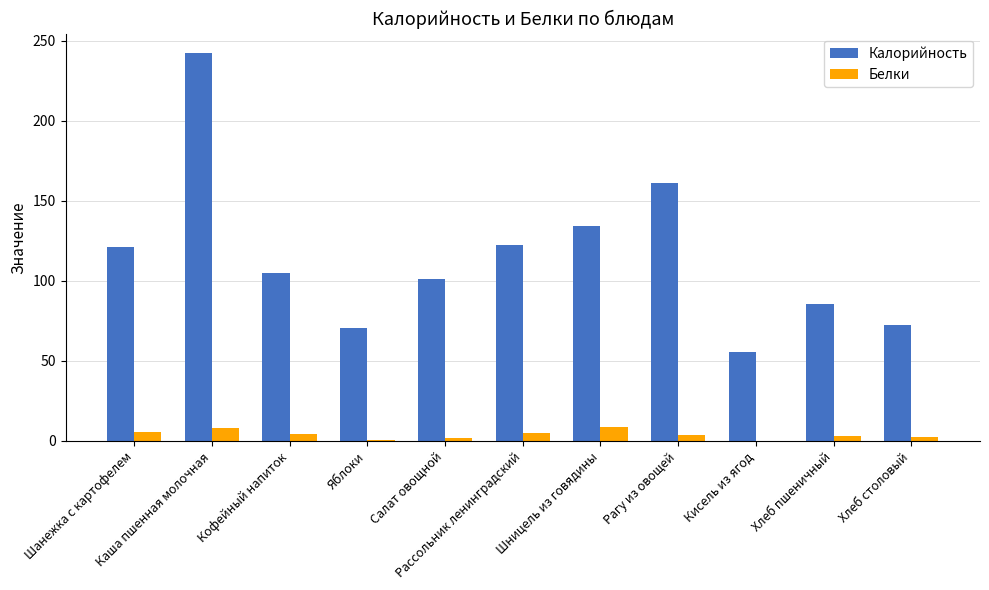

What is the greatest value displayed?

242.5